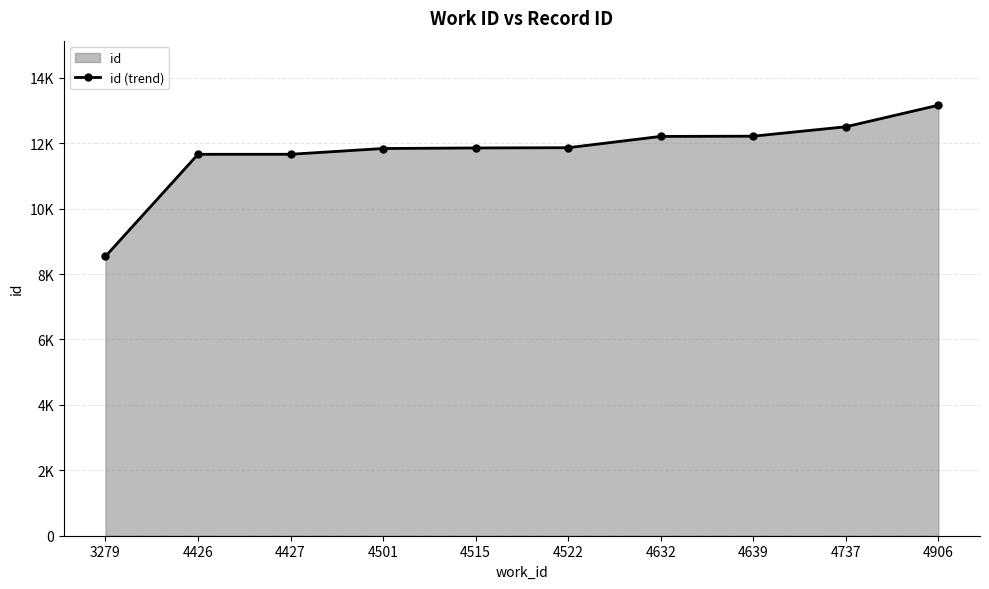

How many lines are shown in the chart?

1